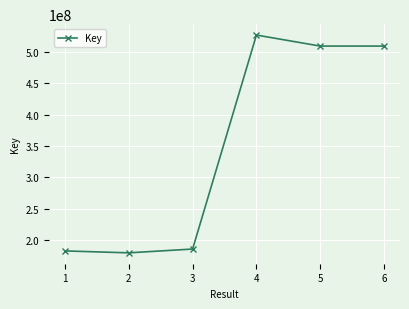

What is the greatest value displayed?

527453032